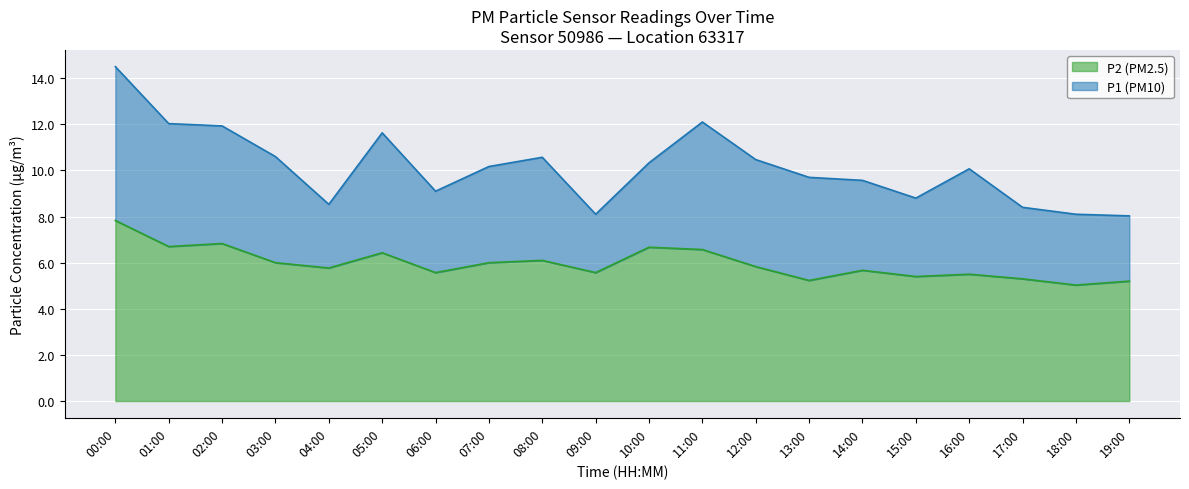

How many data points does each series have?

20